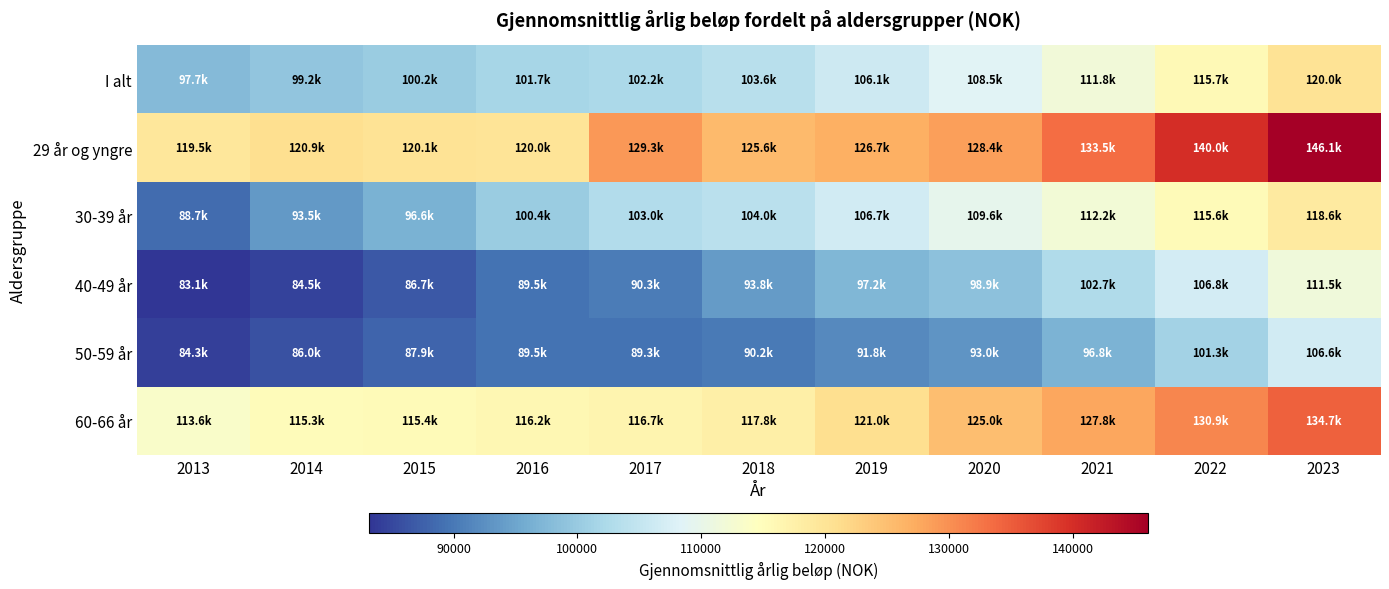

Rank the series at 2022 from highest to lowest value.

29 år og yngre, 60-66 år, I alt, 30-39 år, 40-49 år, 50-59 år